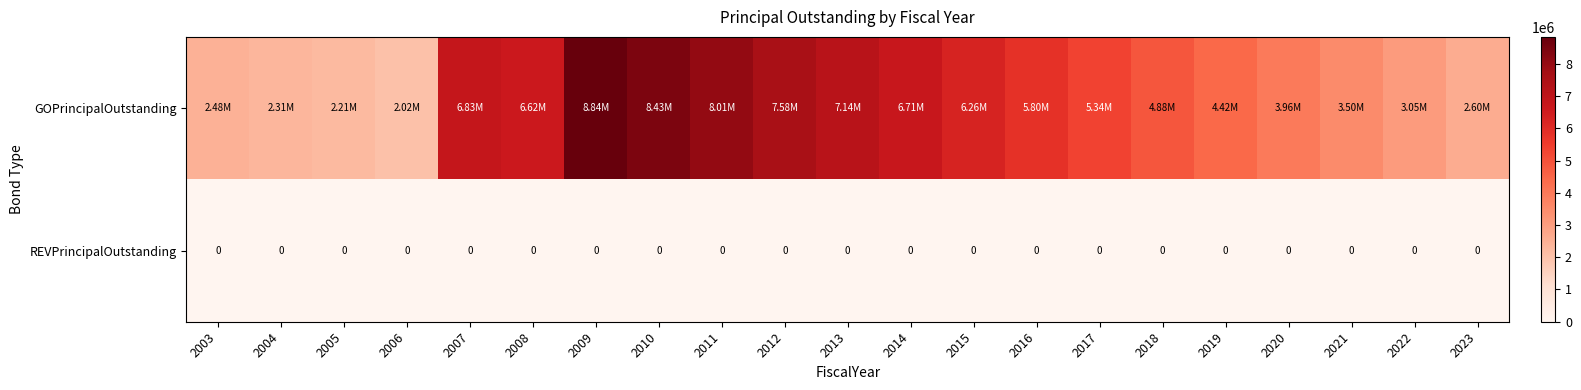

Which series has the largest total across all categories?

GOPrincipalOutstanding